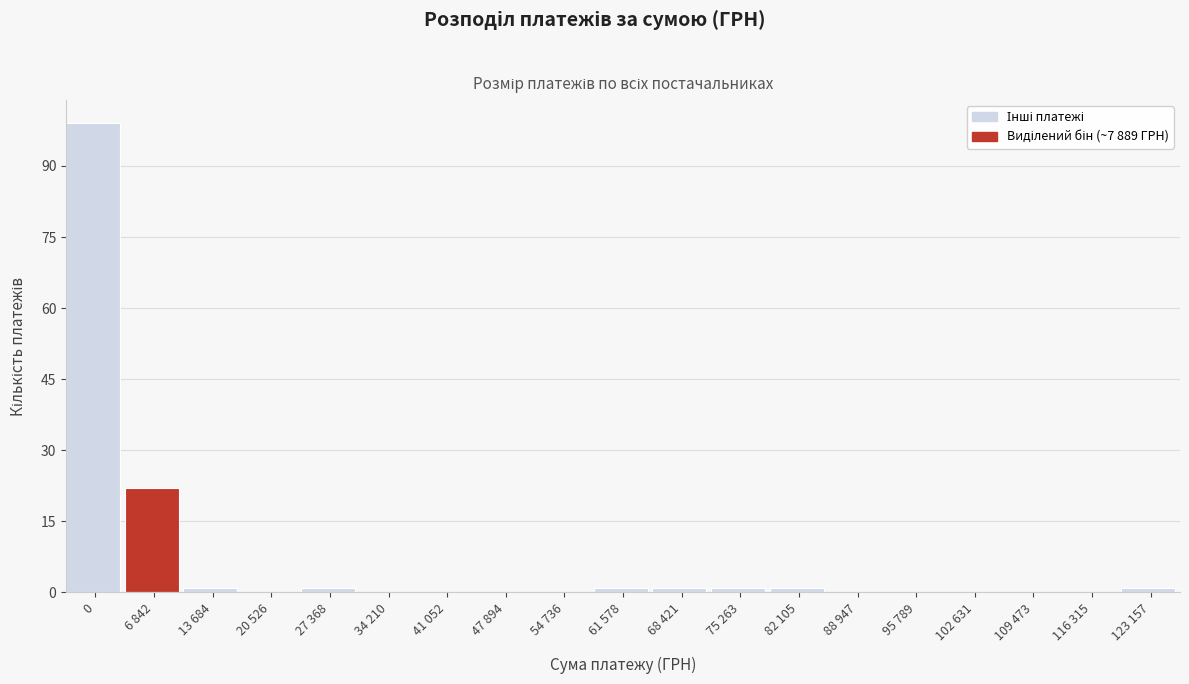

Reading left to right, transcribe all the data shown in this chart.

0=99	6 842=22	13 684=1	20 526=0	27 368=1	34 210=0	41 052=0	47 894=0	54 736=0	61 578=1	68 421=1	75 263=1	82 105=1	88 947=0	95 789=0	102 631=0	109 473=0	116 315=0	123 157=1